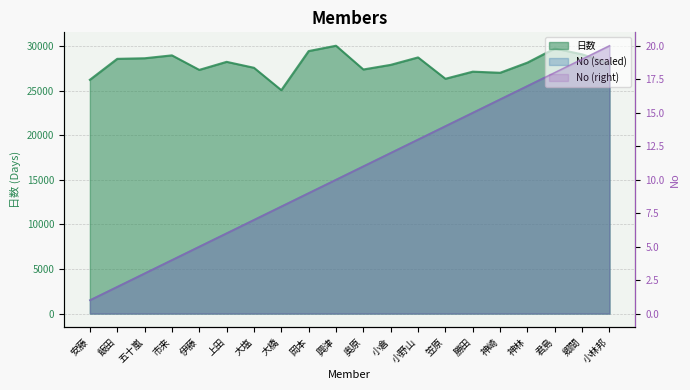

What is the total value across all series at 笠原?

47363